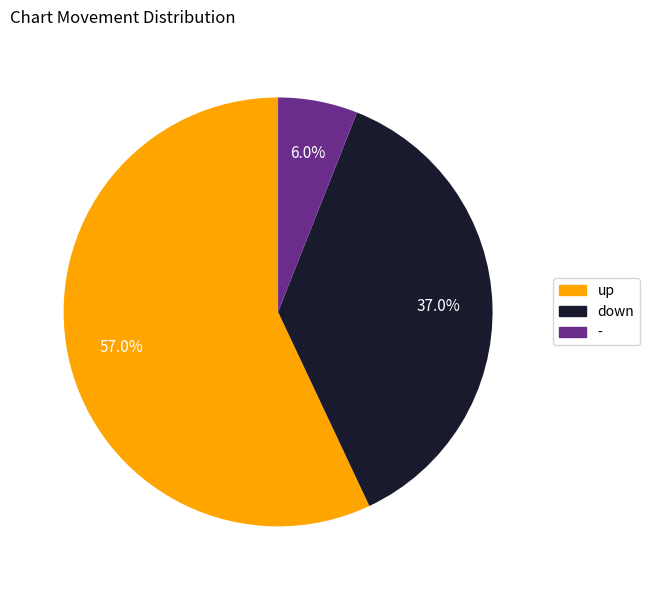

To the nearest percent, what portion does up represent?

57%